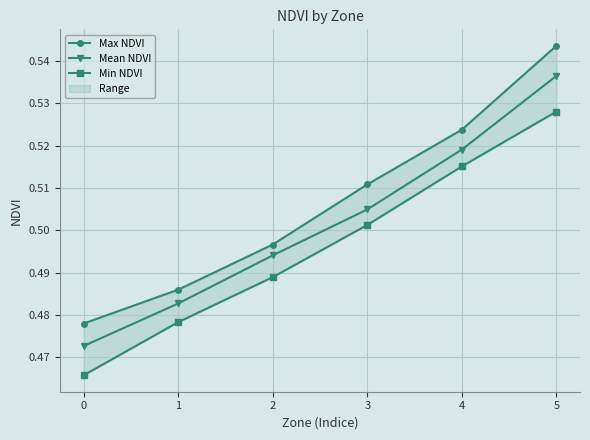

How many Mean NDVI values are between 0 and 1?

6